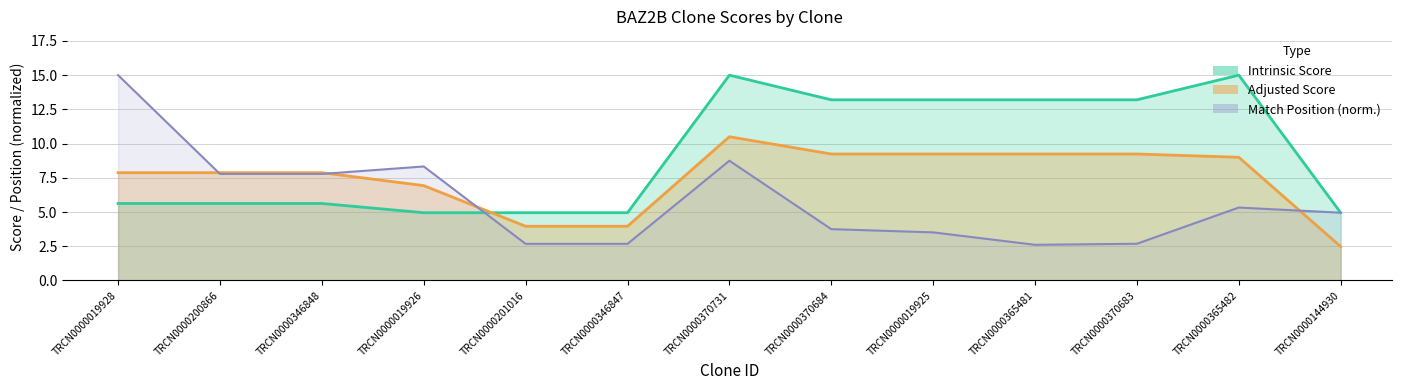

True or false: Intrinsic Score has a value of 8.9 at TRCN0000200866.

False